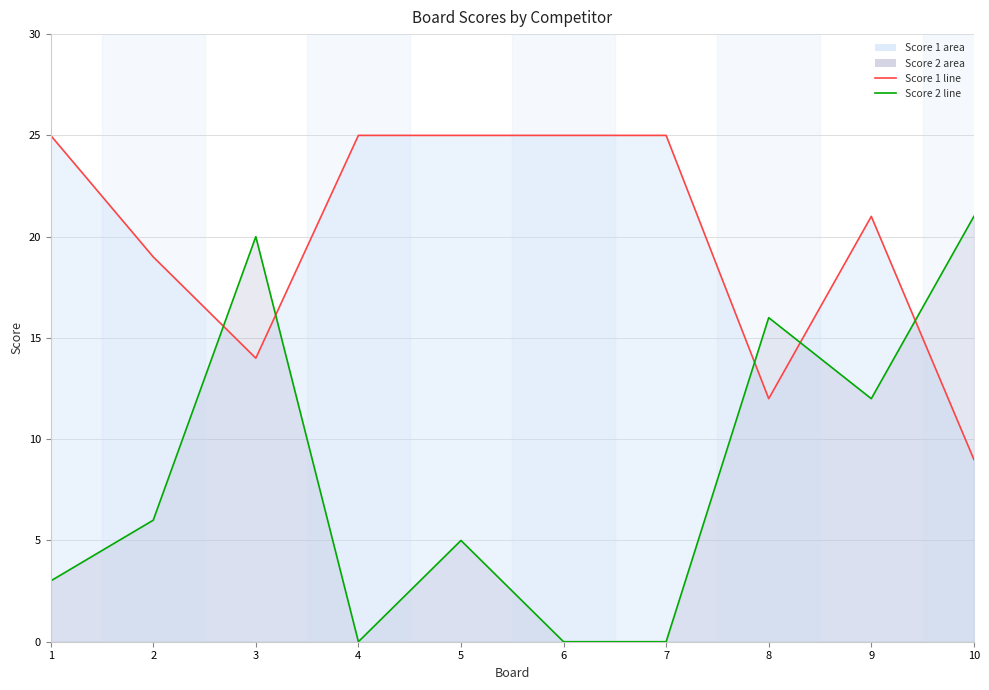

In Score 2 line, how many points are lower than both neighbors (excluding endpoints)?

2